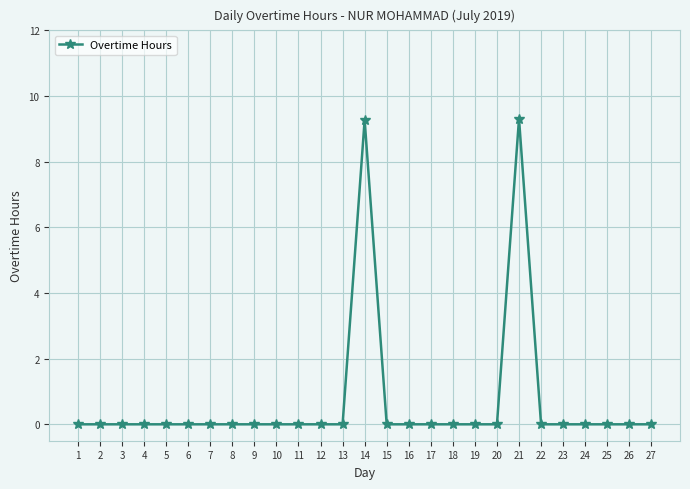

True or false: the data shows 4.2 at 11.

False